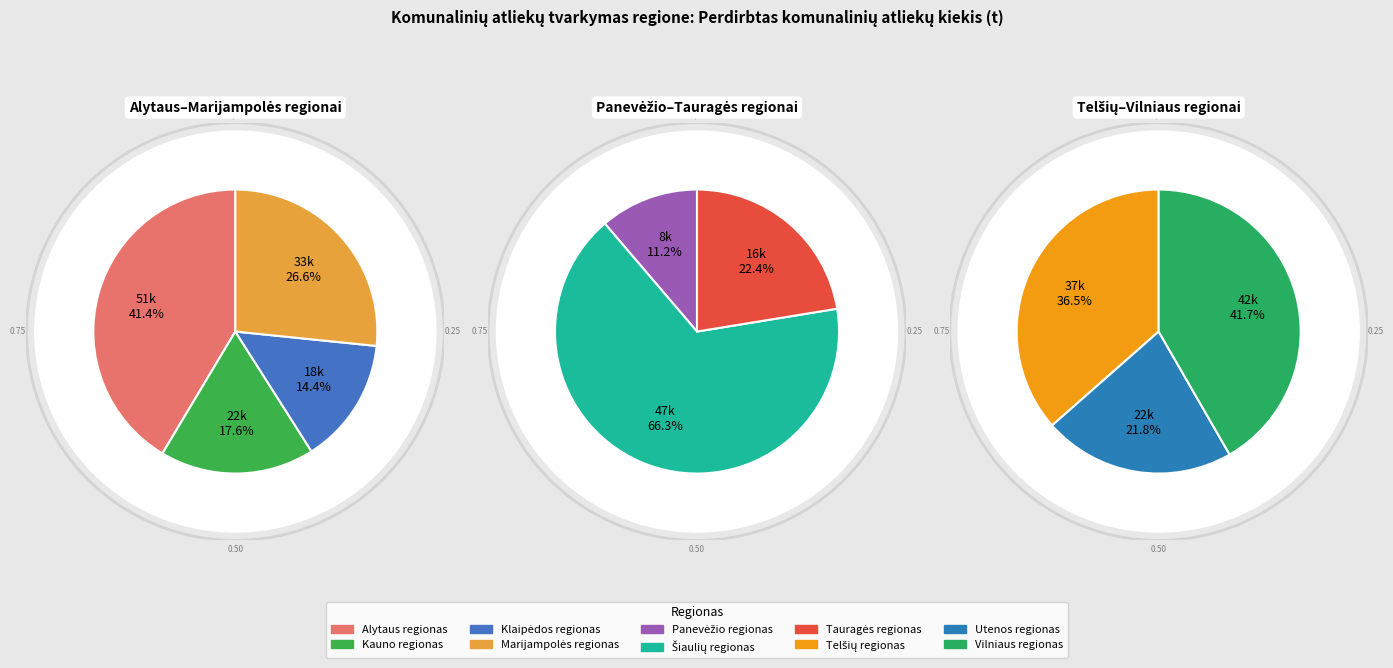

Which slice is the largest?

Alytaus regionas